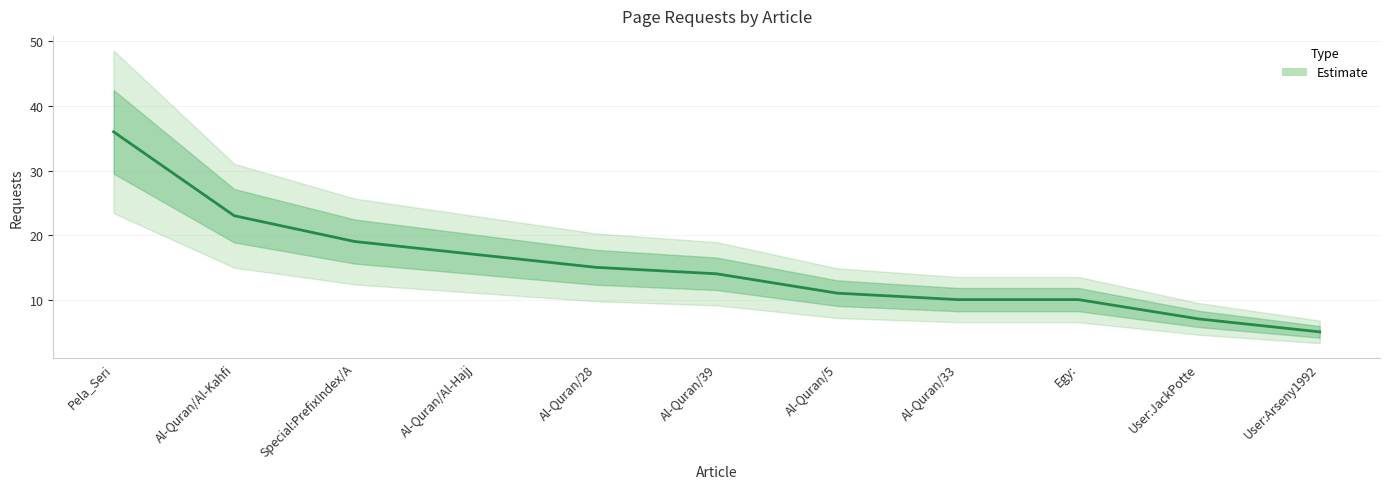

What is the change in value from Egy: to User:Arseny1992?

-5